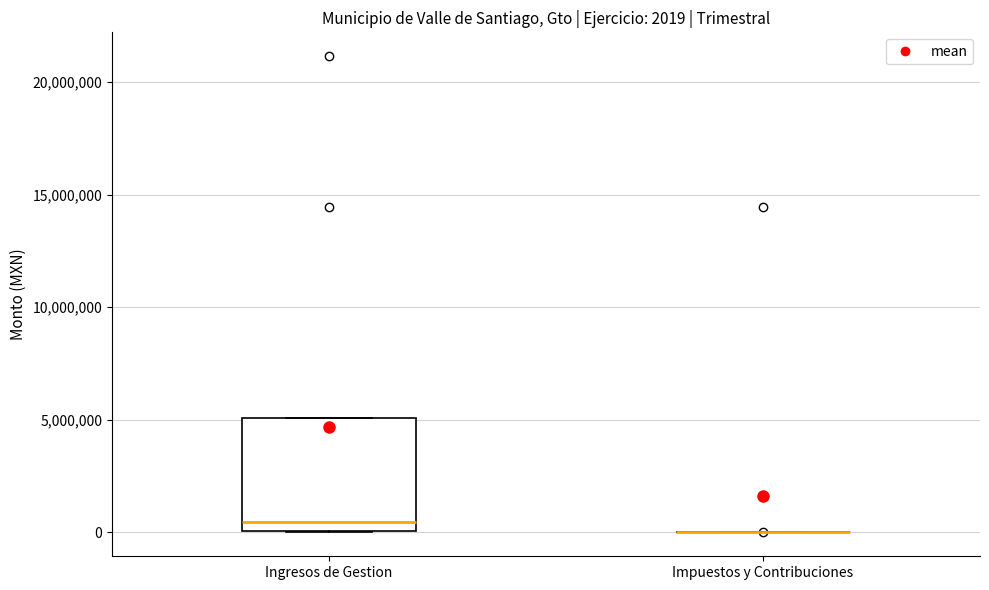

Which box is the tallest, from its lower edge to its upper edge?

Ingresos de Gestion